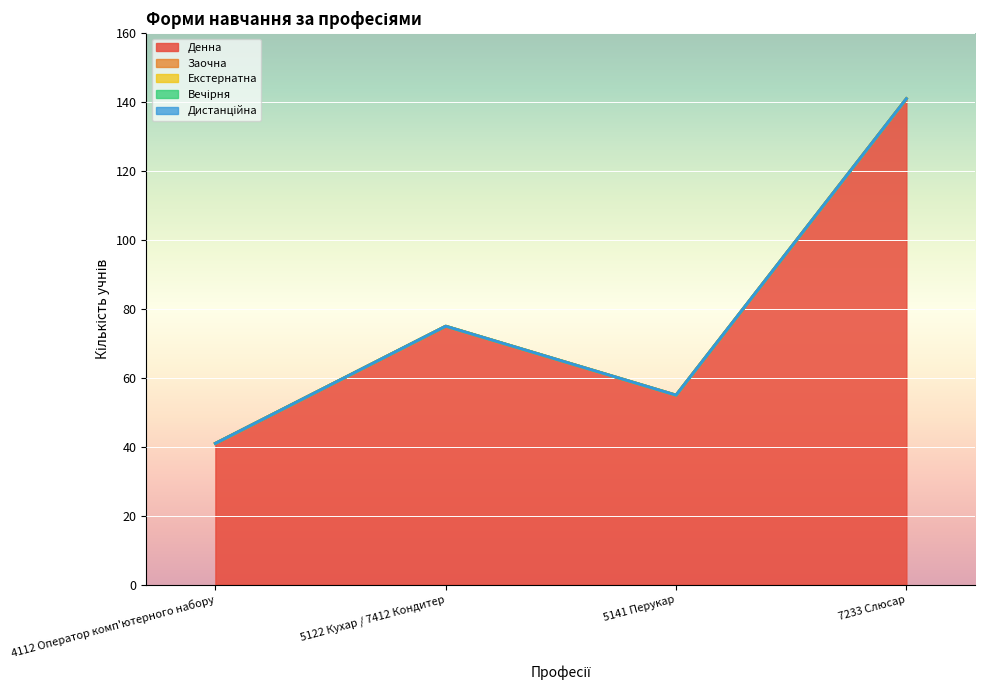

Reading left to right, what are all the values shown in this chart?

Денна: 41	75	55	141
Заочна: 0	0	0	0
Екстернатна: 0	0	0	0
Вечірня: 0	0	0	0
Дистанційна: 0	0	0	0